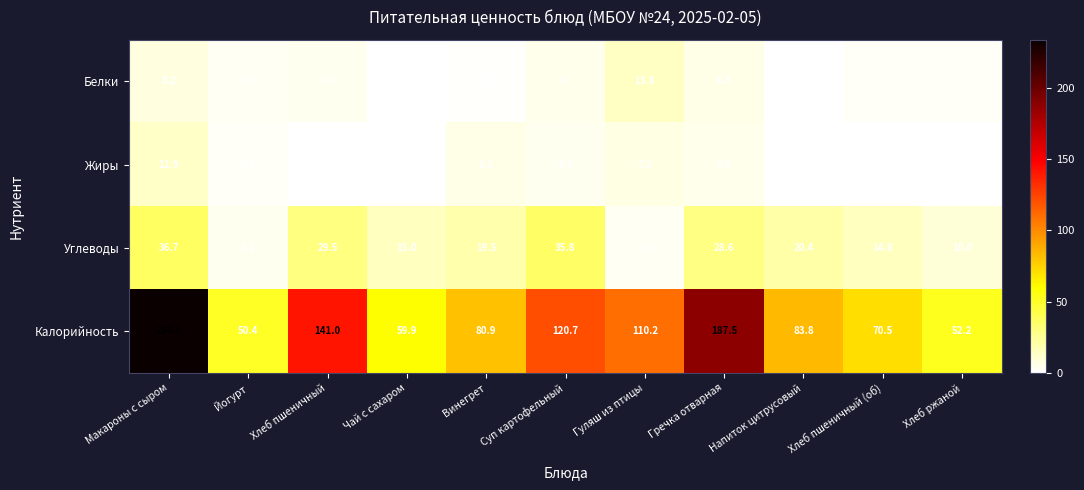

How many distinct data groups are displayed?

4